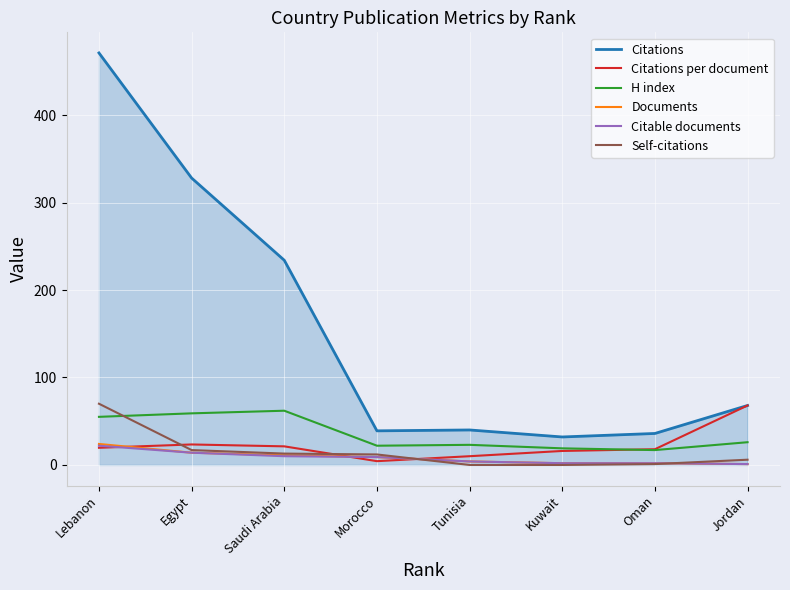

Is it true that Documents equals 11.0 at Saudi Arabia?

True